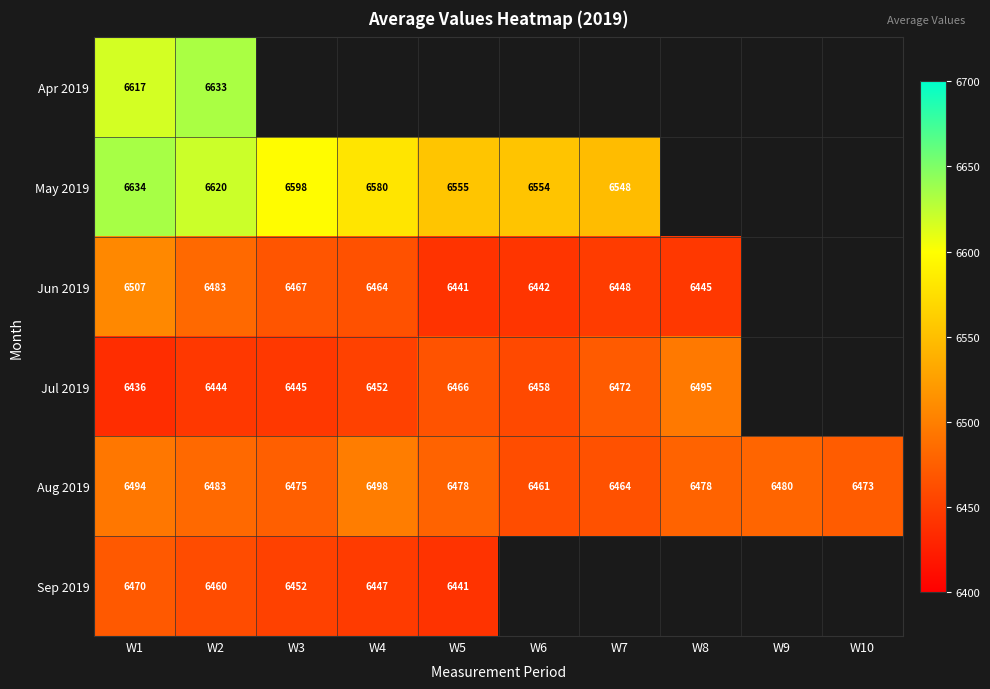

Is the value of Jun 2019 at W8 greater than the value of May 2019 at W3?

No